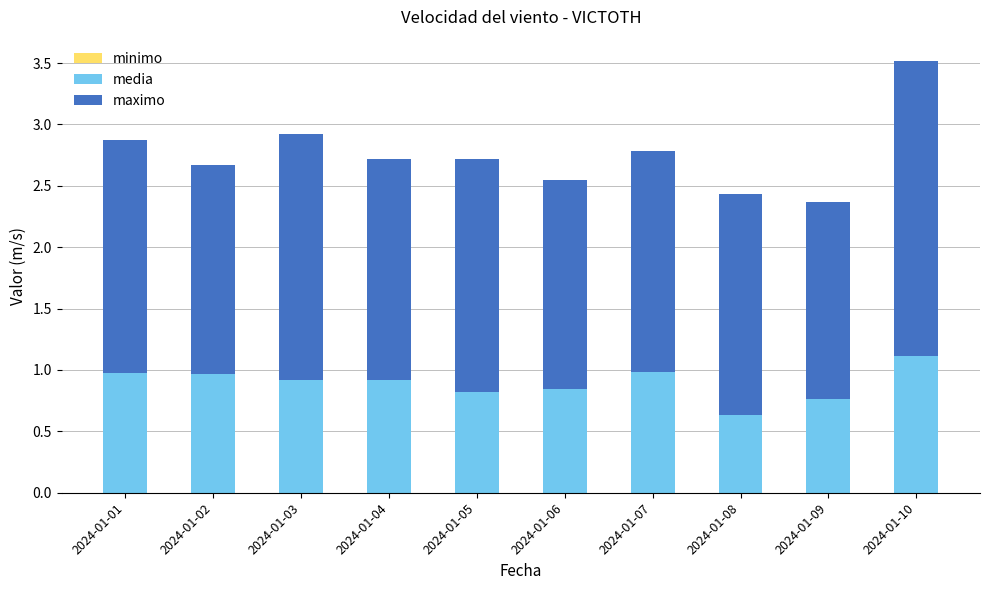

What is the maximum value for media?

1.1